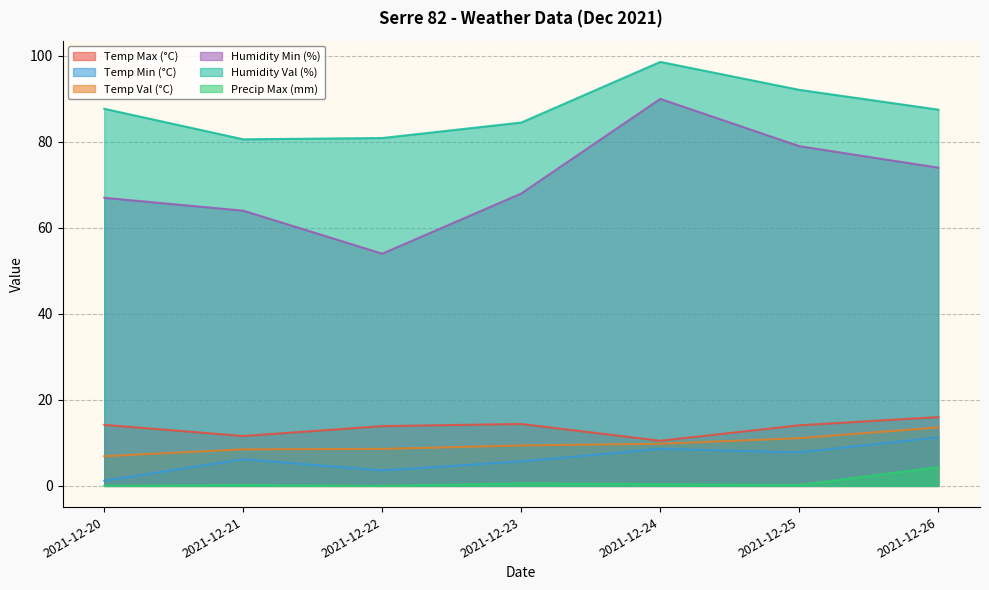

What is the value of the Humidity Min (%) point at the 3rd from the left?

54.0